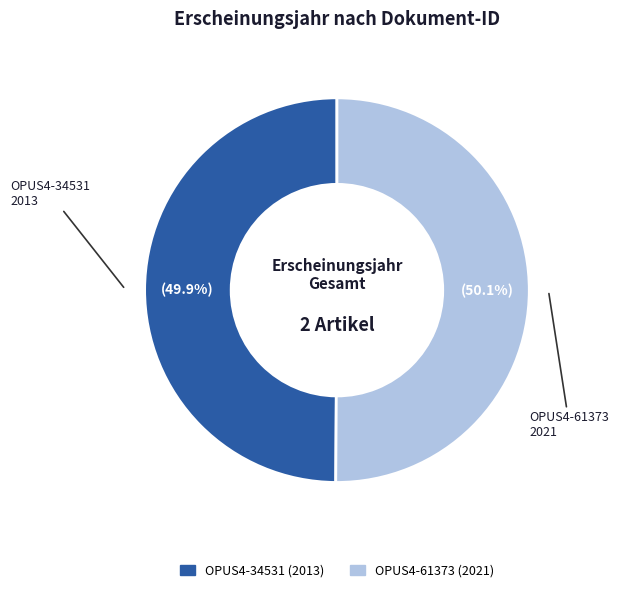

To the nearest percent, what is the combined percentage of OPUS4-61373 and OPUS4-34531?

100%